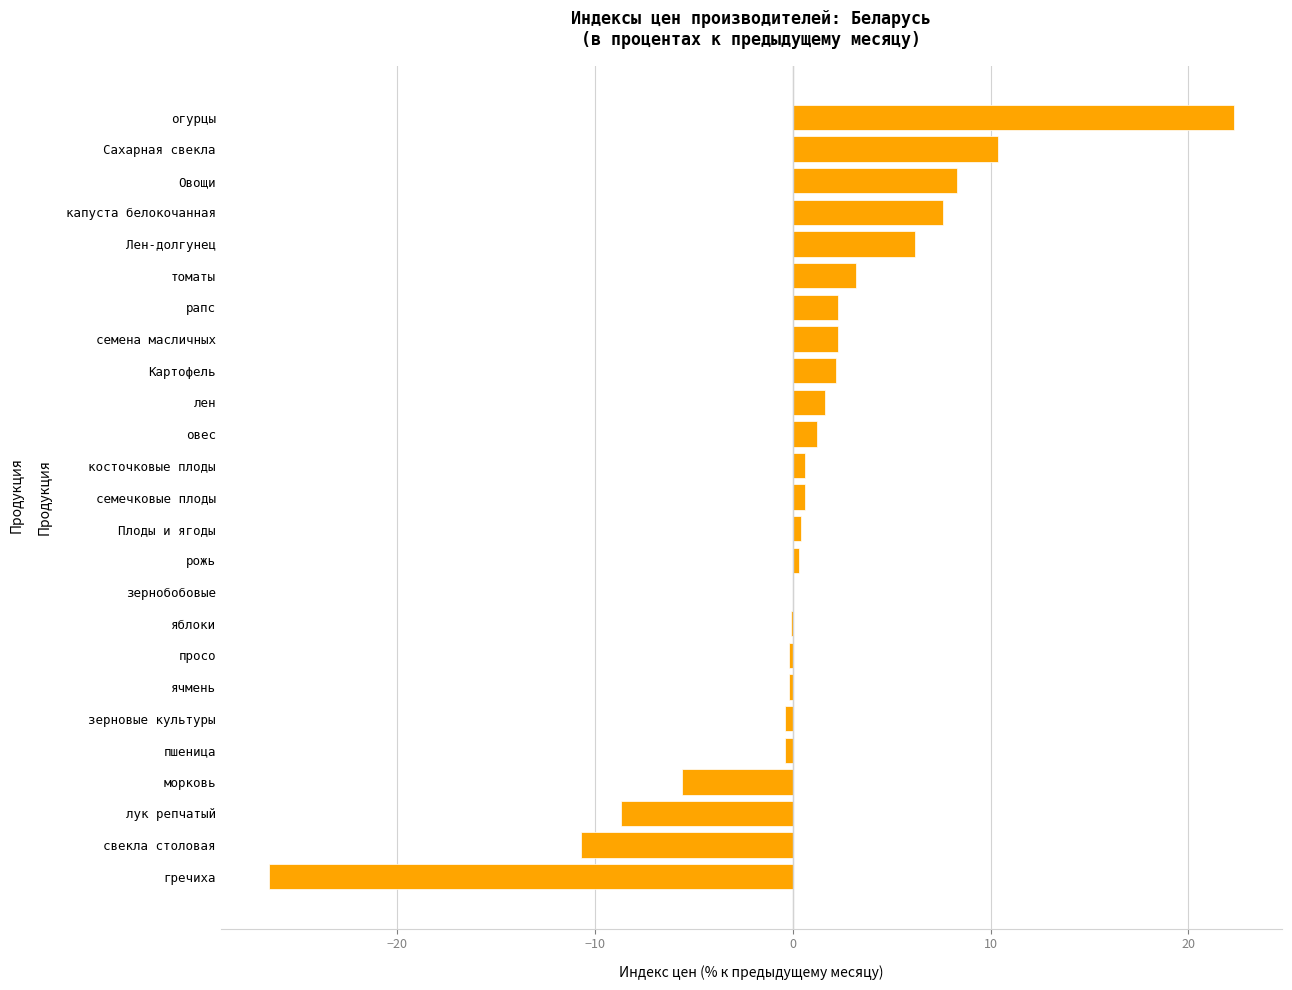

What is the greatest value displayed?

22.3